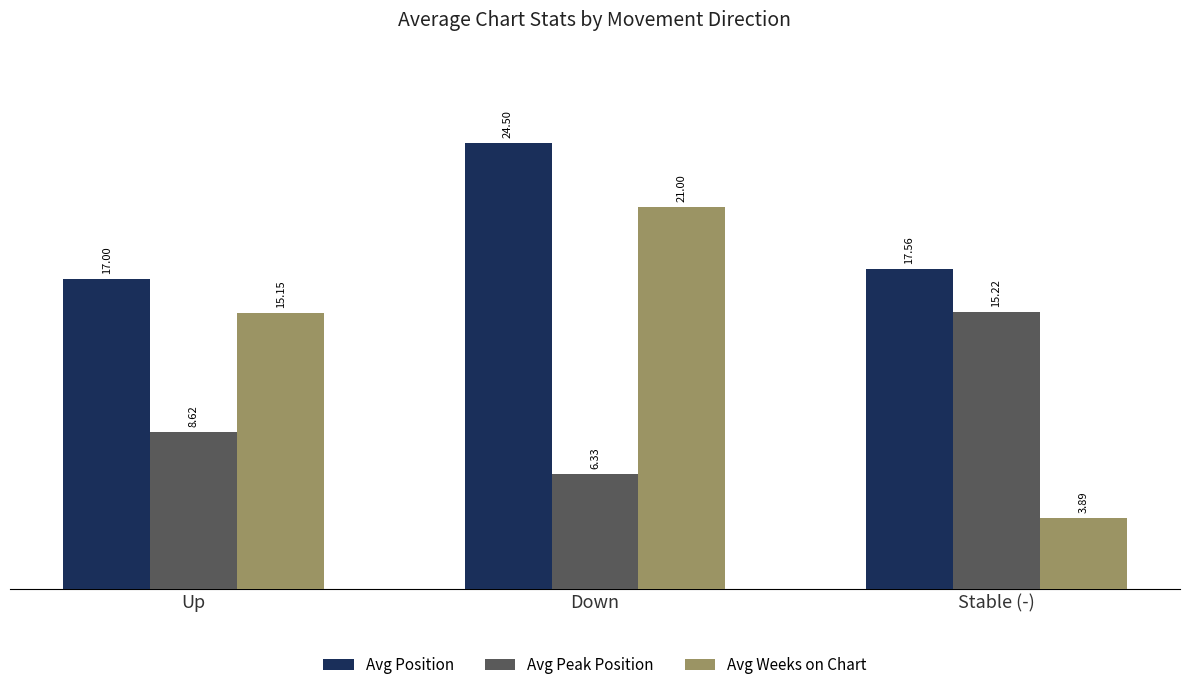

What is the total value across all series at Up?

40.8